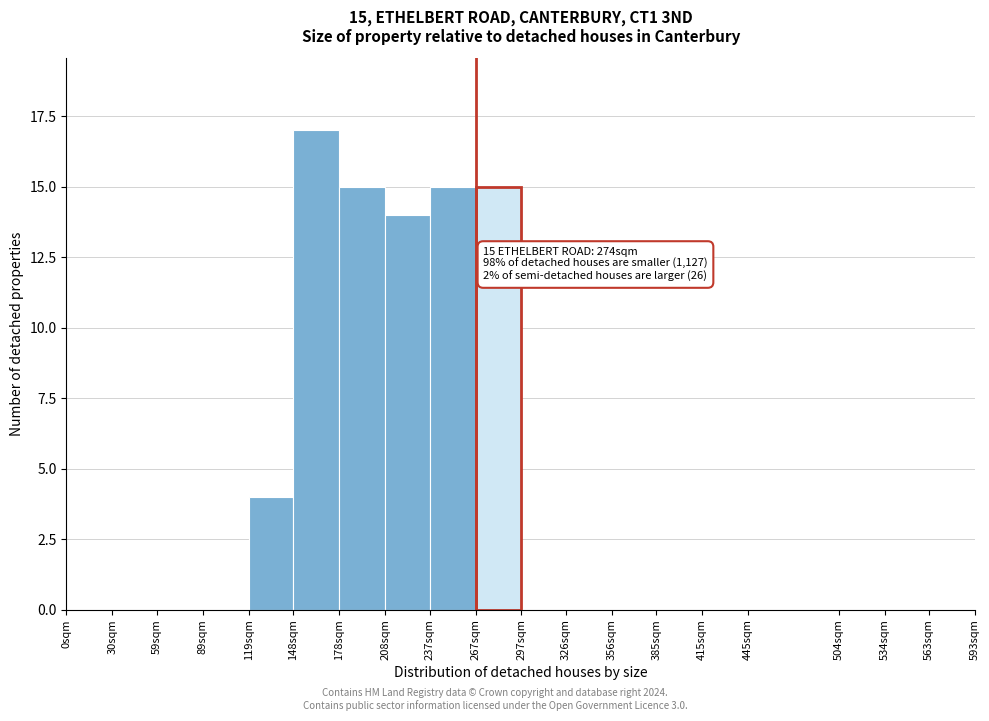

Reading right to left, what are all the values shown in this chart?

563sqm=0	534sqm=0	504sqm=0	445sqm=0	415sqm=0	385sqm=0	356sqm=0	326sqm=0	297sqm=0	267sqm=15	237sqm=15	208sqm=14	178sqm=15	148sqm=17	119sqm=4	89sqm=0	59sqm=0	30sqm=0	0sqm=0